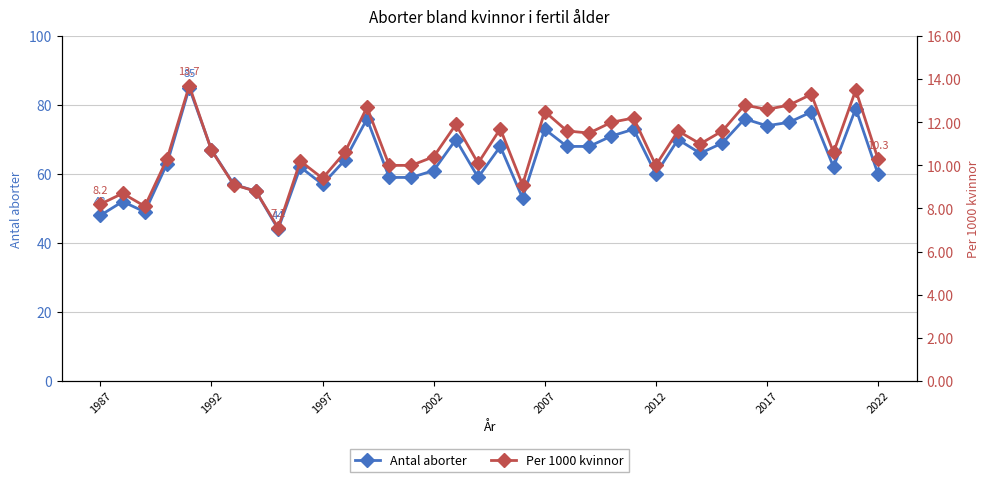

Reading left to right, what are all the values shown in this chart?

Antal aborter: 48.0	52.0	49.0	63.0	85.0	67.0	57.0	55.0	44.0	62.0	57.0	64.0	76.0	59.0	59.0	61.0	70.0	59.0	68.0	53.0	73.0	68.0	68.0	71.0	73.0	60.0	70.0	66.0	69.0	76.0	74.0	75.0	78.0	62.0	79.0	60.0
Per 1000 kvinnor: 8.2	8.7	8.1	10.3	13.7	10.7	9.1	8.8	7.1	10.2	9.4	10.6	12.7	10.0	10.0	10.4	11.9	10.1	11.7	9.1	12.5	11.6	11.5	12.0	12.2	10.0	11.6	11.0	11.6	12.8	12.6	12.8	13.3	10.6	13.5	10.3